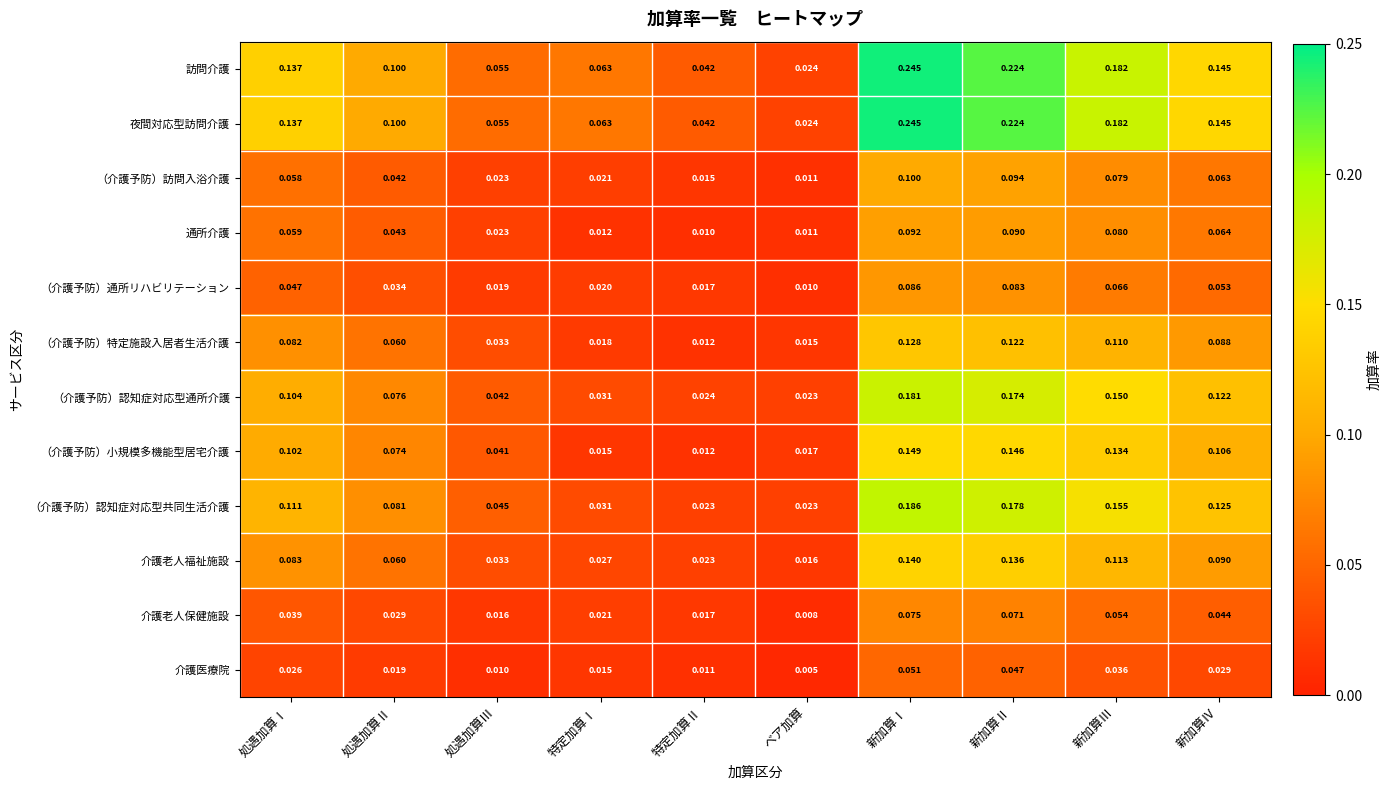

At which category is the sum across all series the highest?

新加算Ⅰ